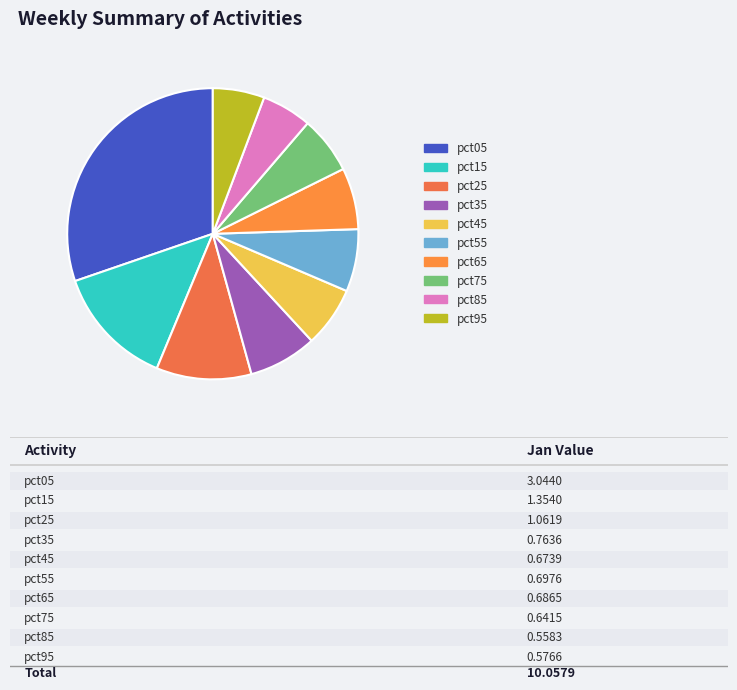

True or false: pct25 accounts for 25% of the total.

False